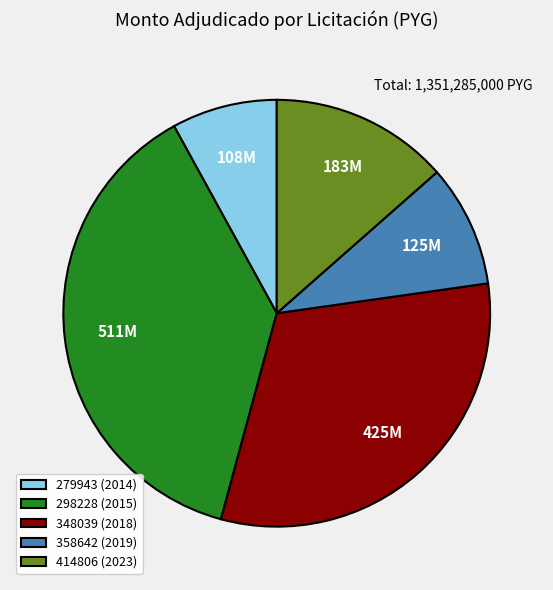

True or false: 414806 (2023) accounts for 25% of the total.

False